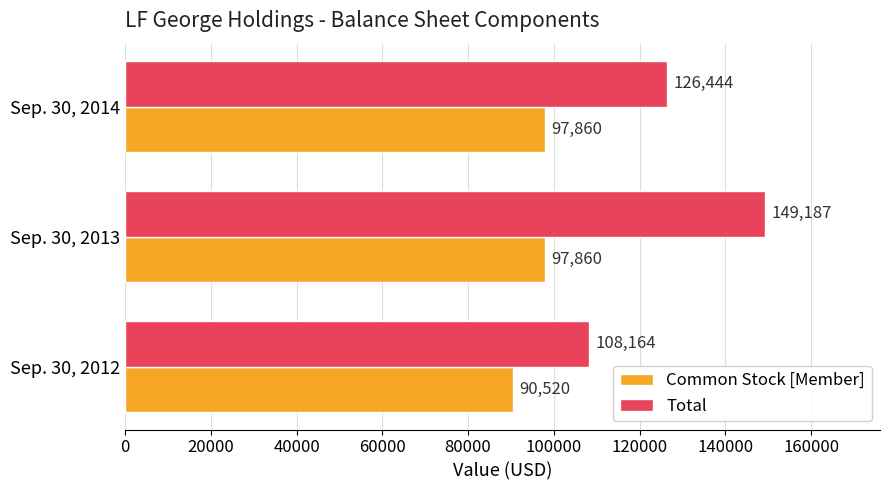

The value of Common Stock [Member] at Sep. 30, 2014 is 164200. True or false?

False